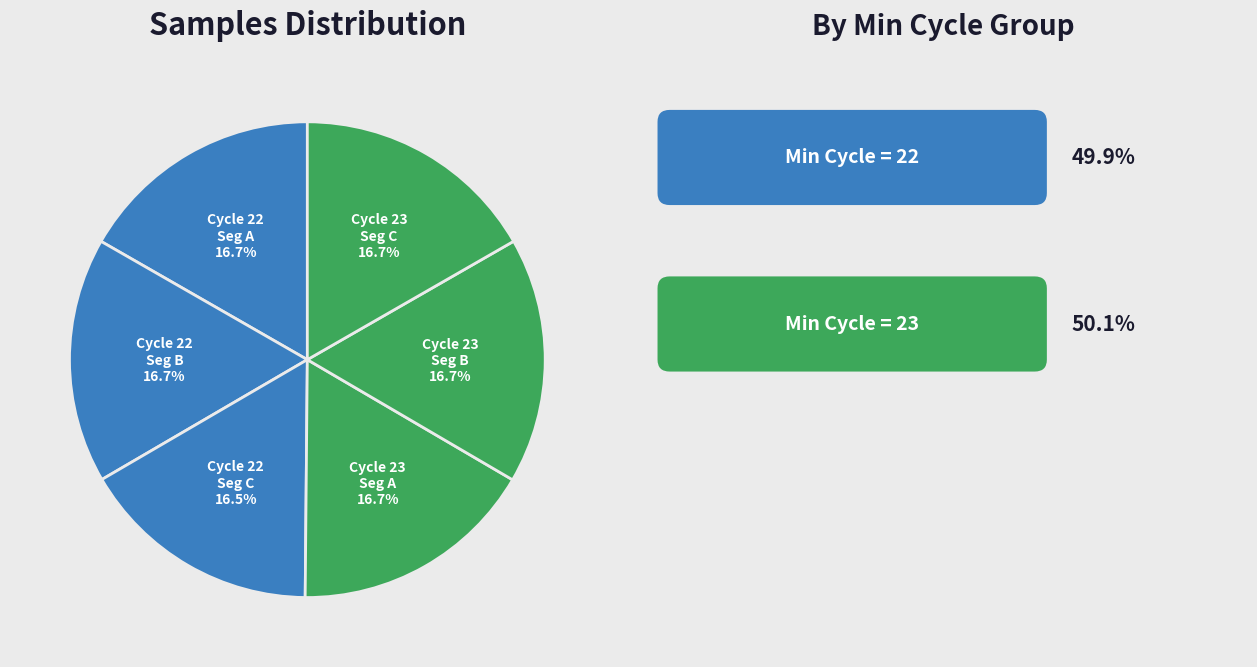

How many slices are in this pie chart?

6